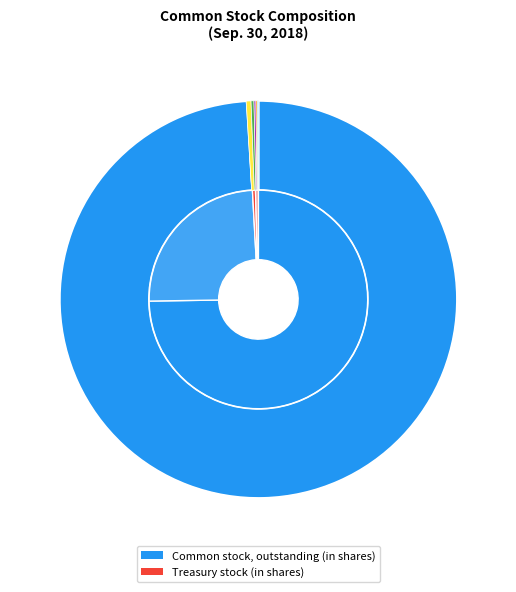

Between Treasury stock (in shares) and Common stock, issued (in shares), which is larger?

Common stock, issued (in shares)